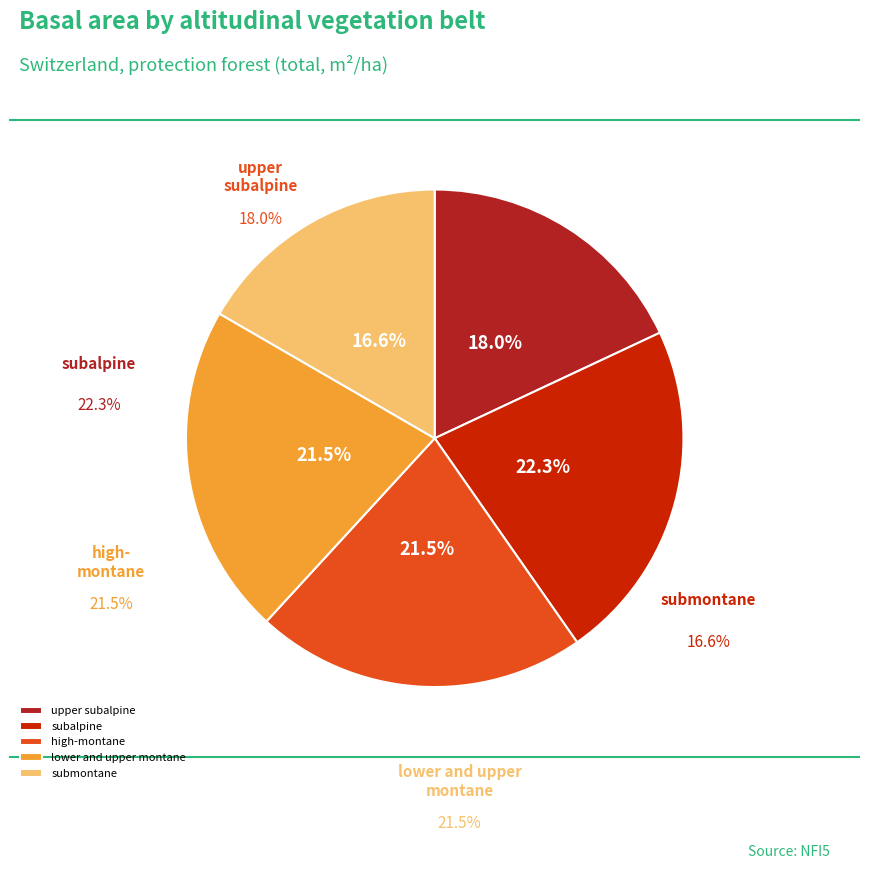

Is the sum of submontane and subalpine greater than half?

No